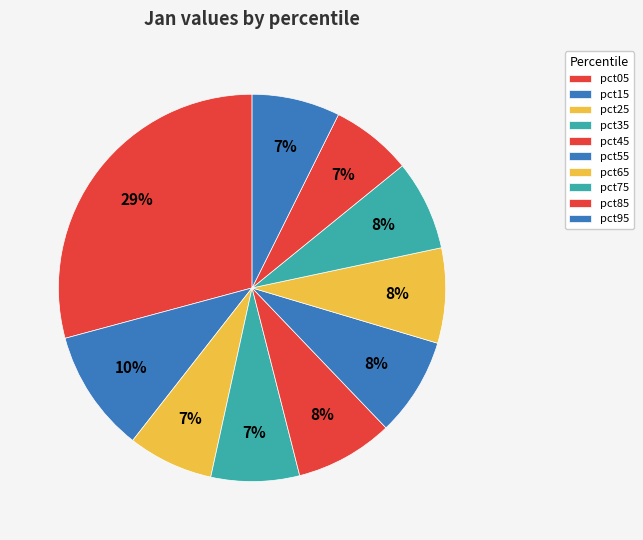

How many segments does this pie chart have?

10